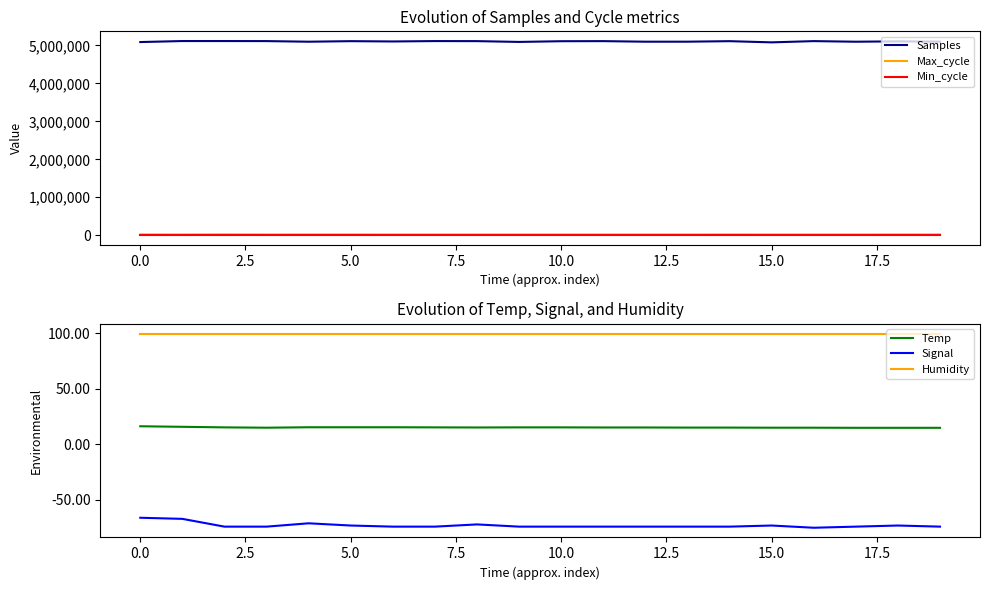

What value does the Min_cycle series have at 17?

28.0